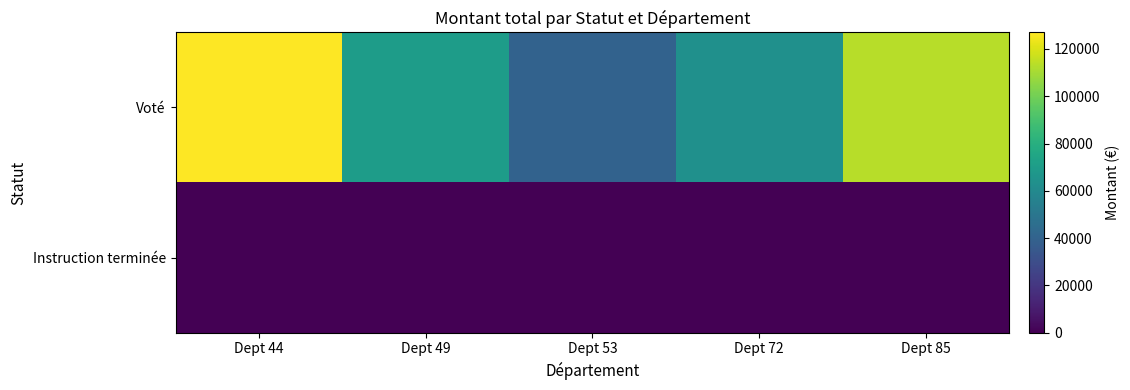

List the series in order of their overall mean, highest first.

Voté, Instruction terminée